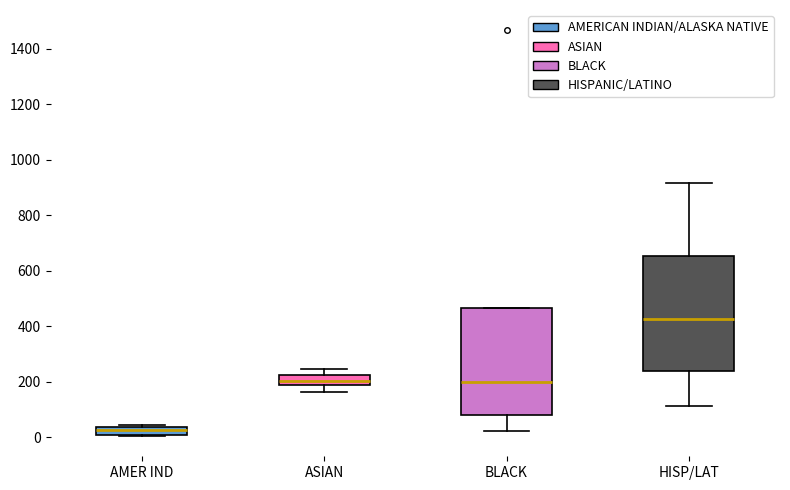

Where does the median line of the box for HISP/LAT sit on the y-axis? The values are not printed on the chart, so give them approximately, as read against the axis.

420